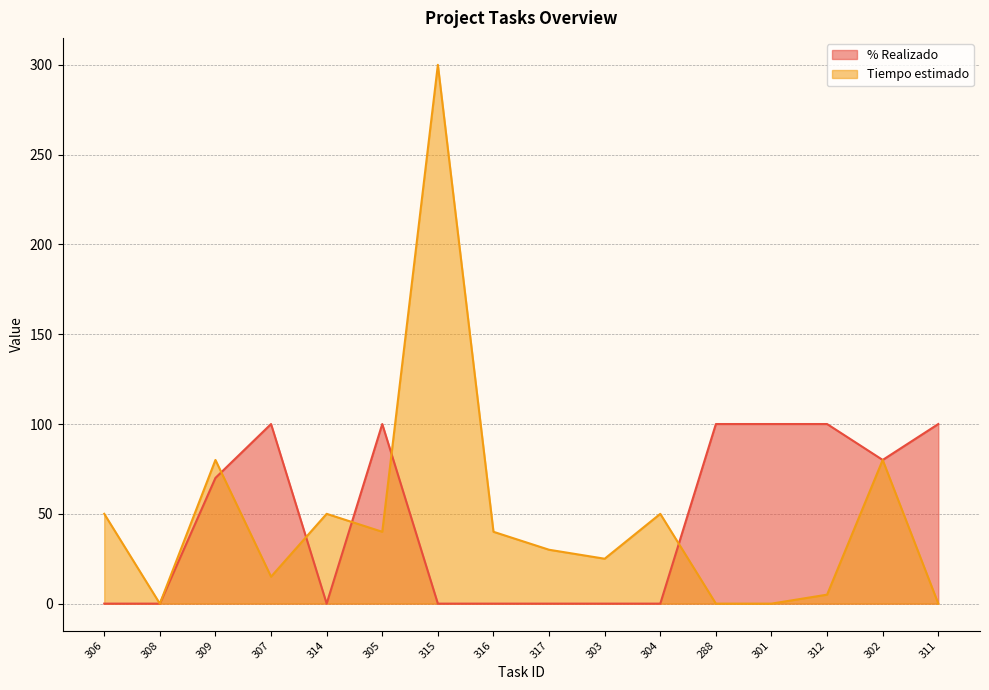

Which label corresponds to the smallest value in the chart?

306